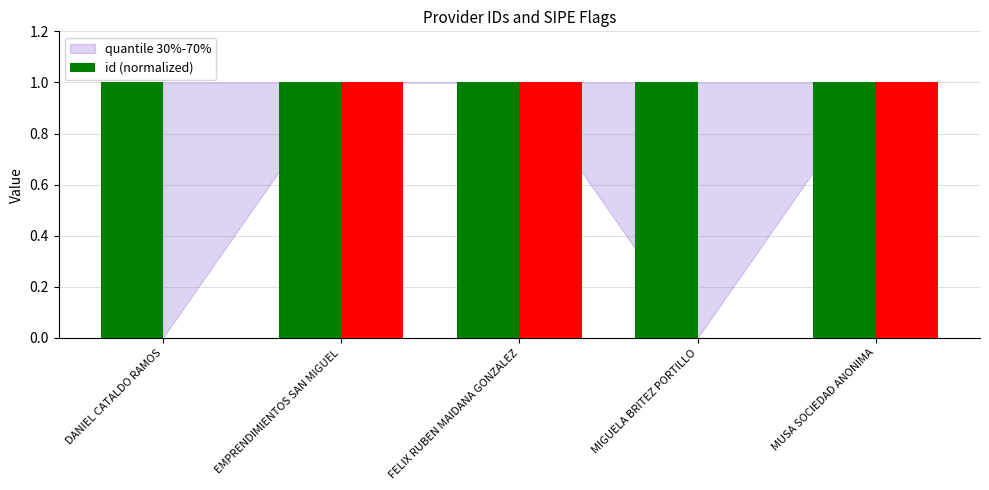

What is the value of the 3rd bar from the left?

1.0